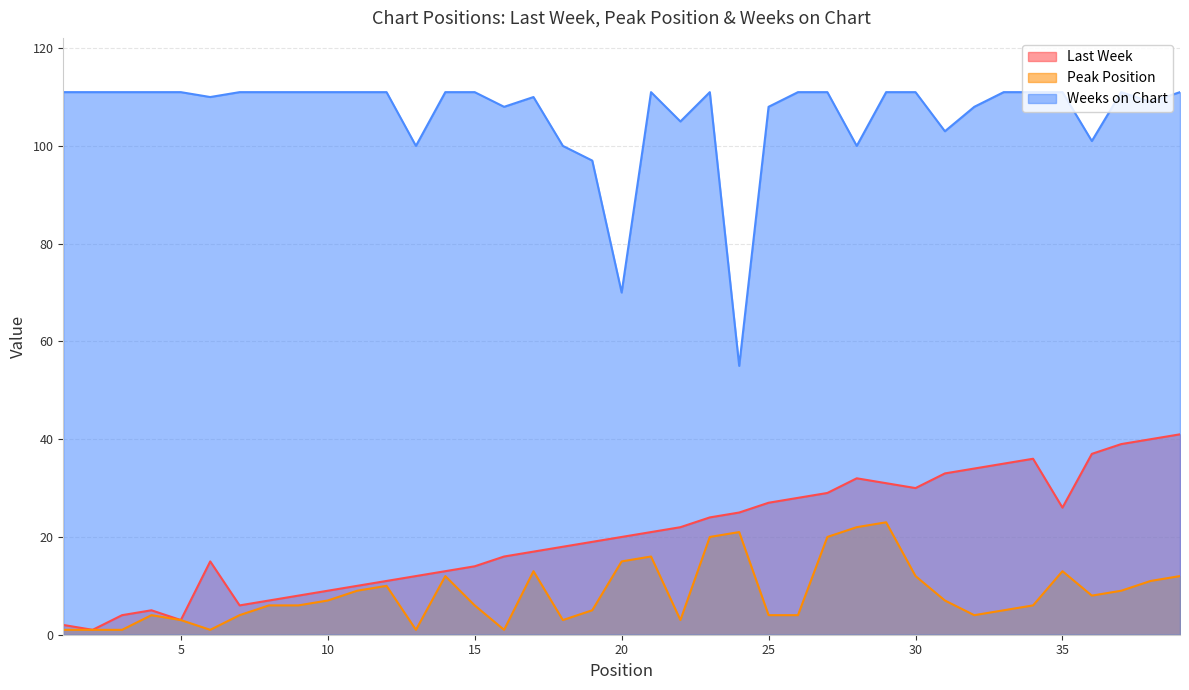

At which category does Weeks on Chart reach its first local valley?

6